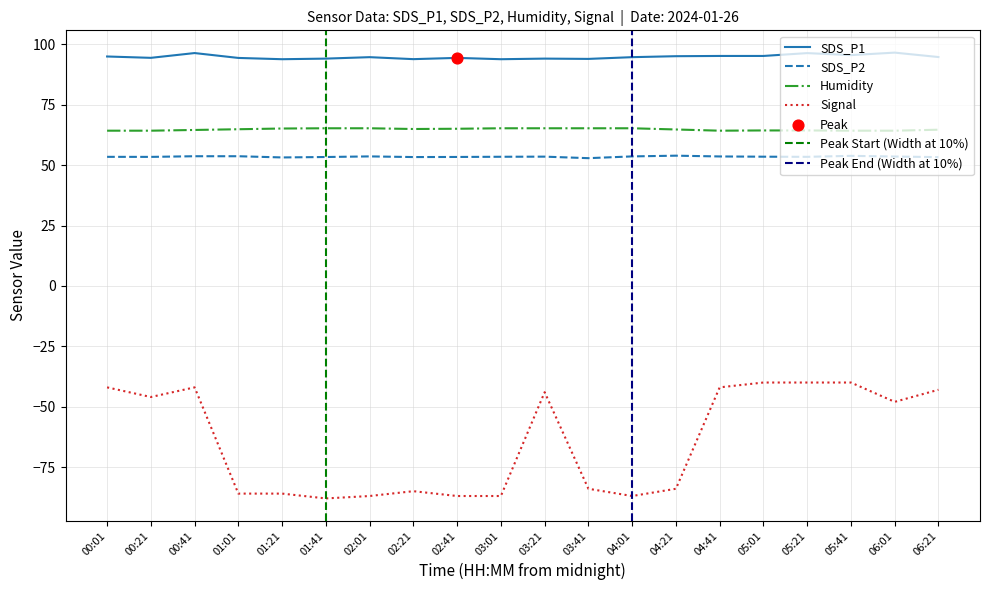

At how many categories does at least one series exceed 79?

20